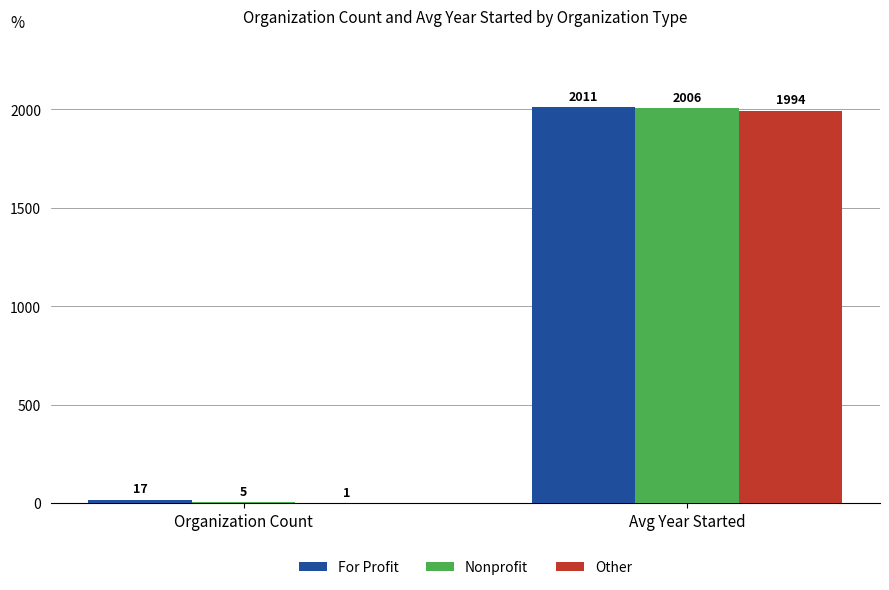

At which label is Other closest to 997?

Organization Count